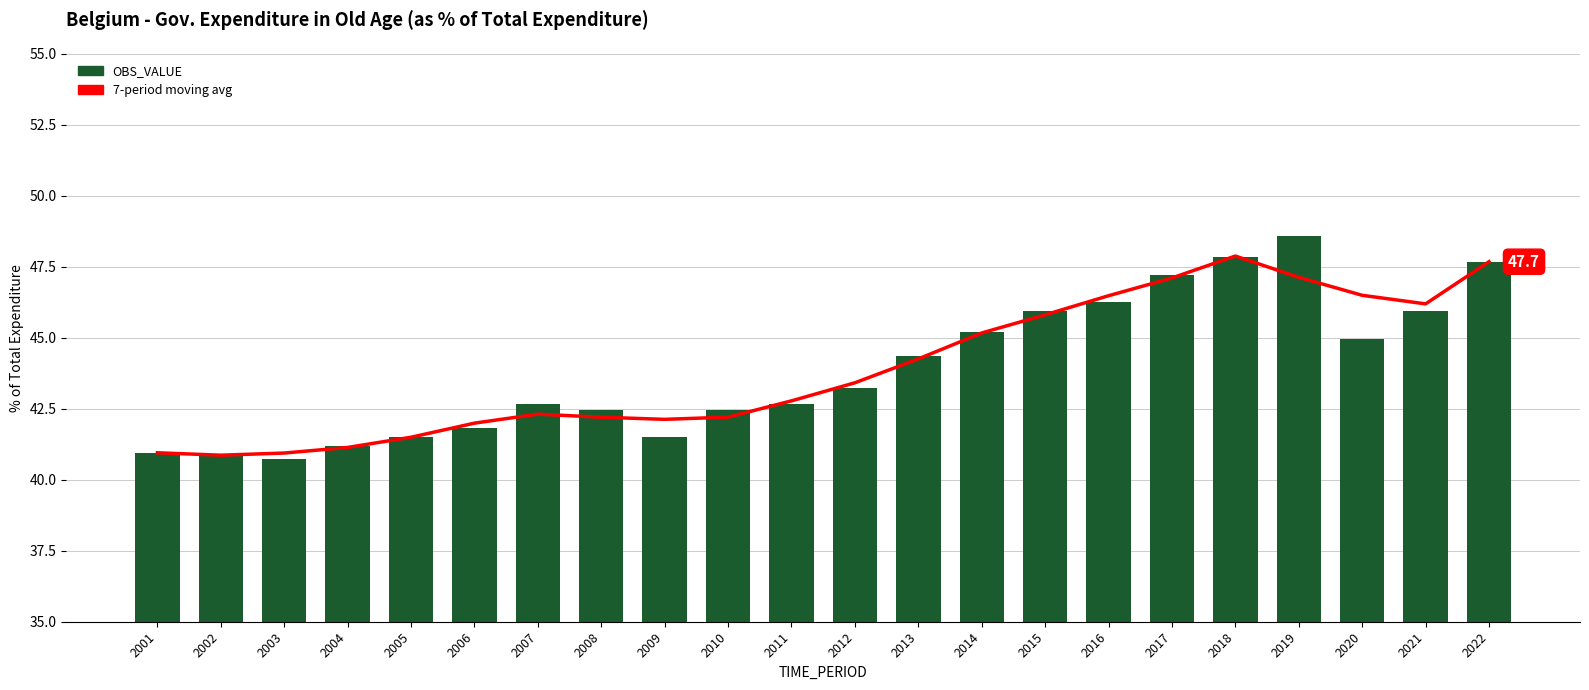

At how many categories does at least one series exceed 47?

4